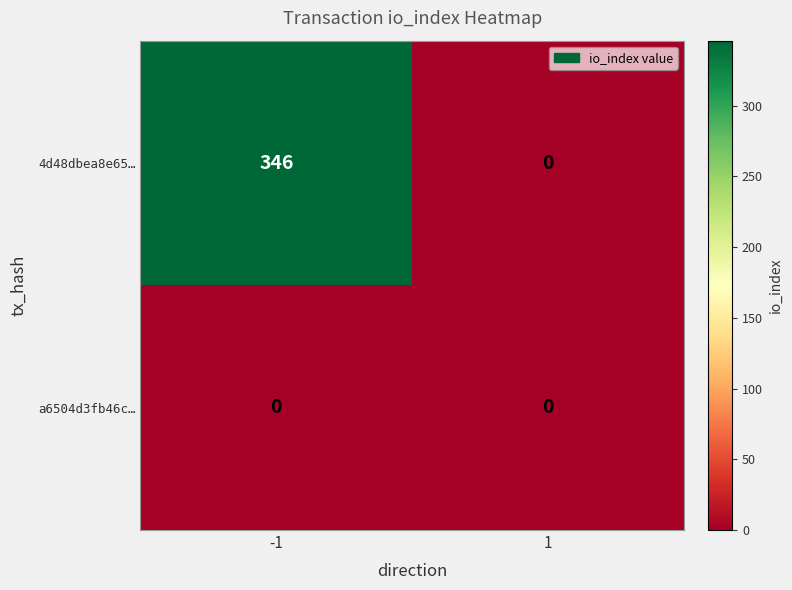

What is the average value of the 4d48dbea8e65… series?

173